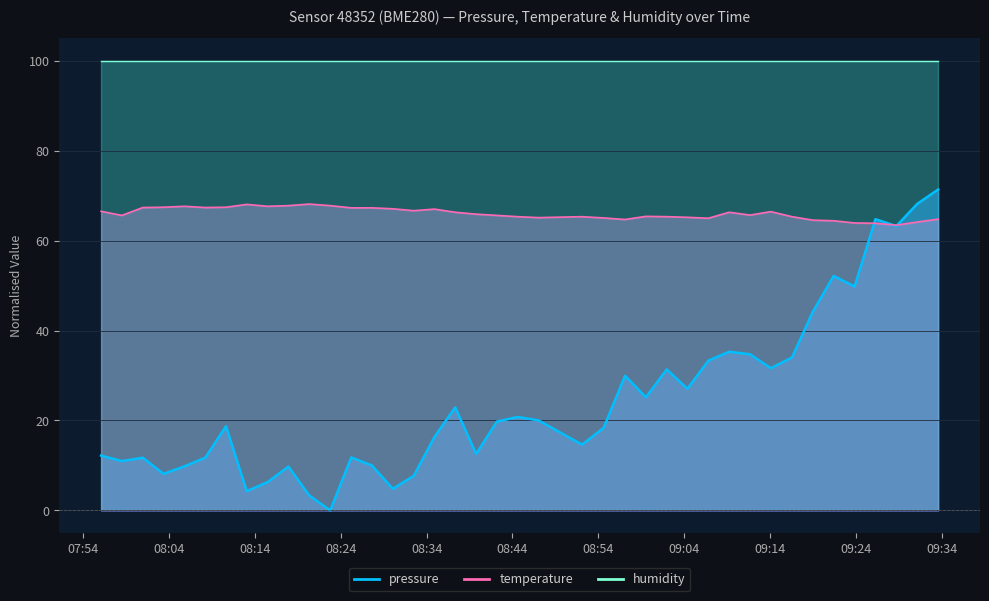

The value of temperature at 2023-06-26T08:15:30 is 67.6. True or false?

True